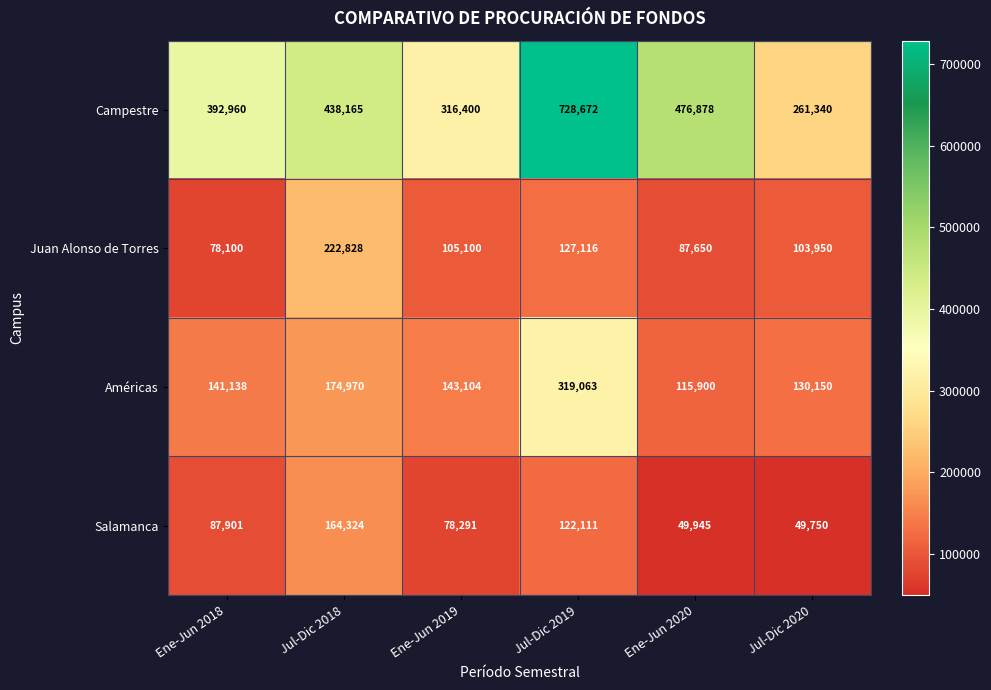

What is the minimum value shown in the chart?

49750